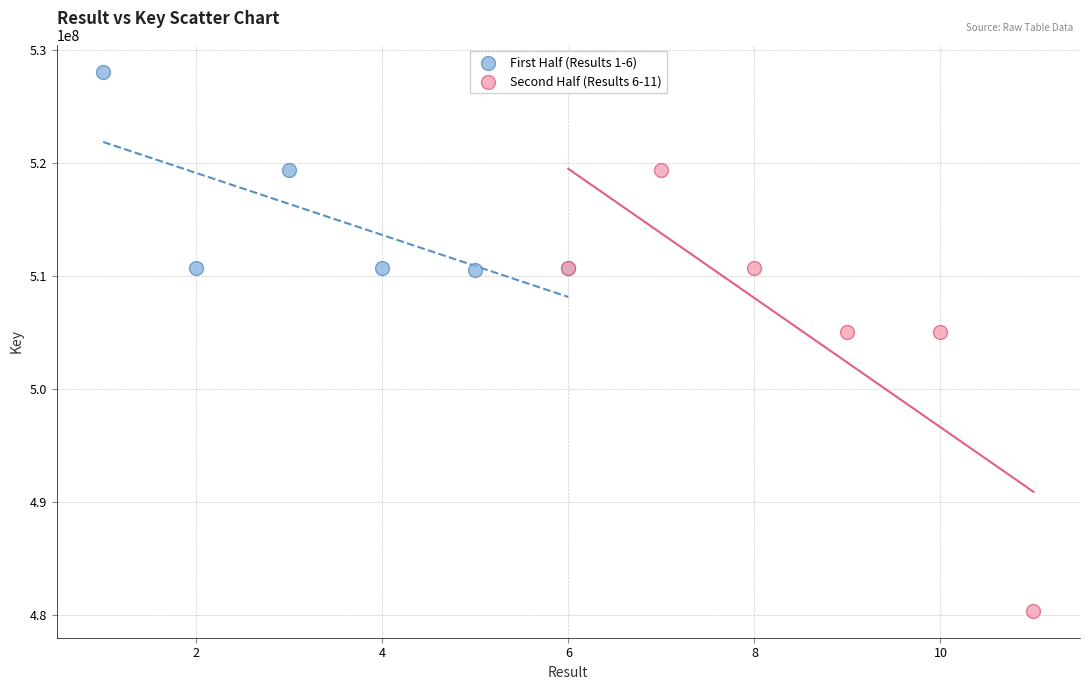

Which series contains the highest Y value?

First Half (Results 1-6)